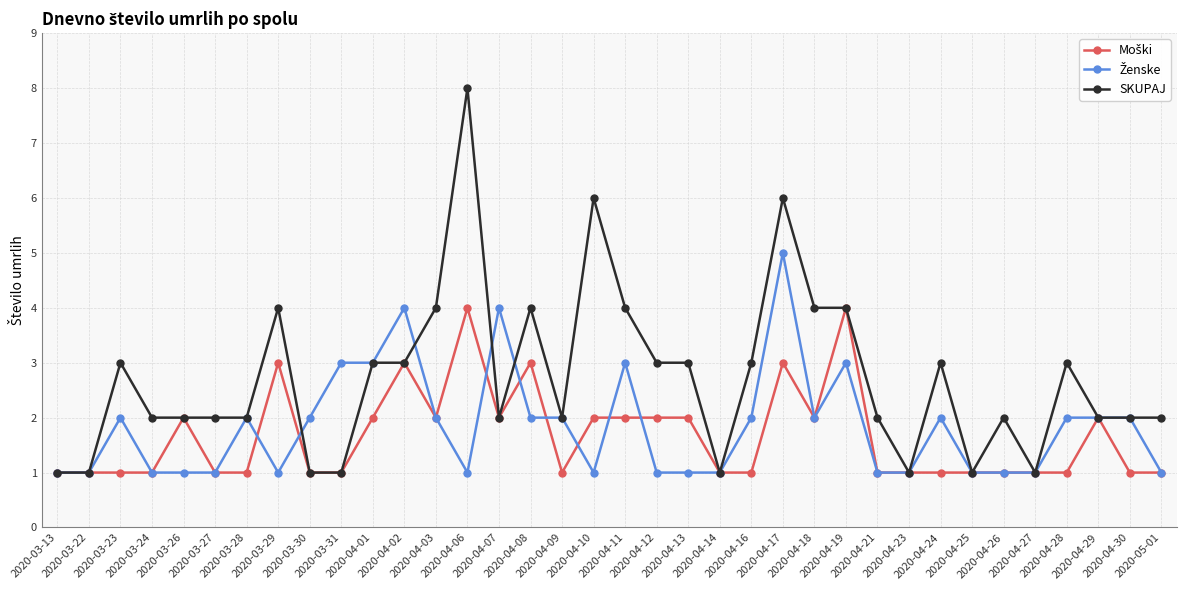

What is the total value across all series at 2020-03-29?

8